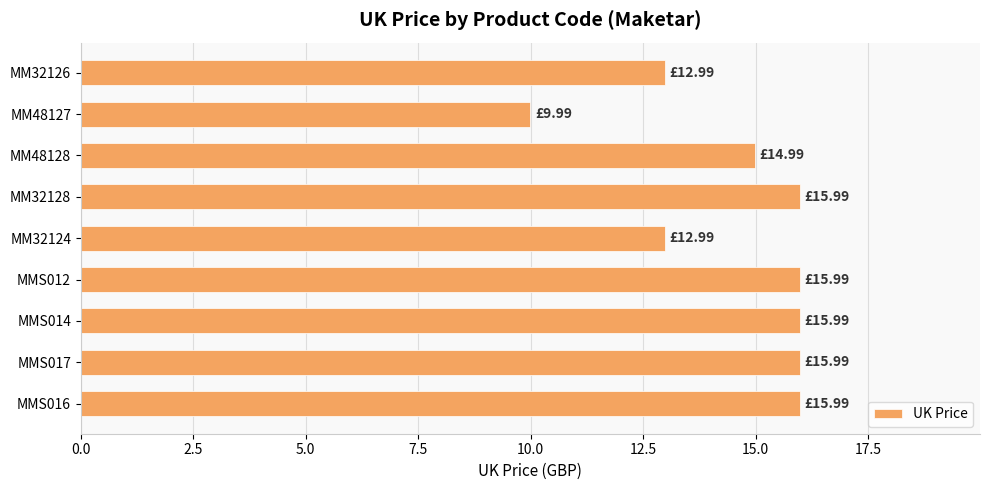

What is the sum of all values?

130.9